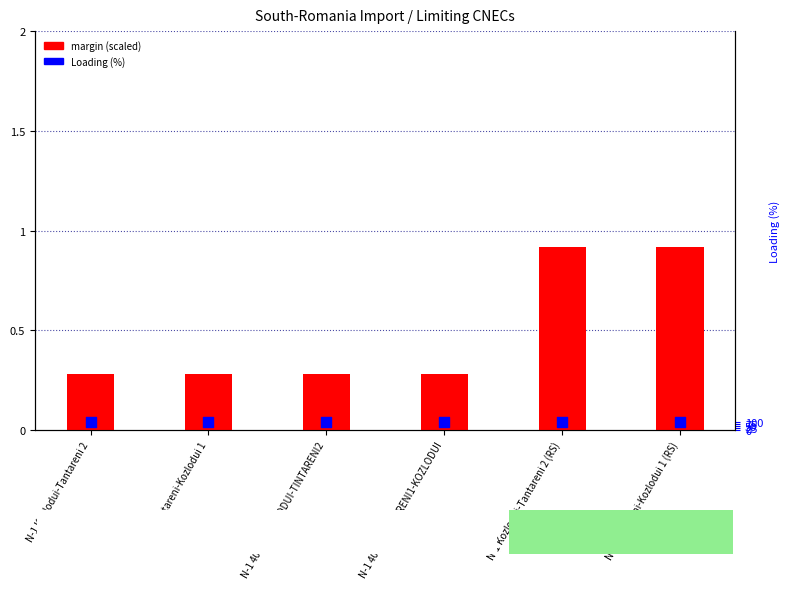

At which category is the sum across all series the highest?

N-1 Kozlodui-Tantareni 2 (RS)